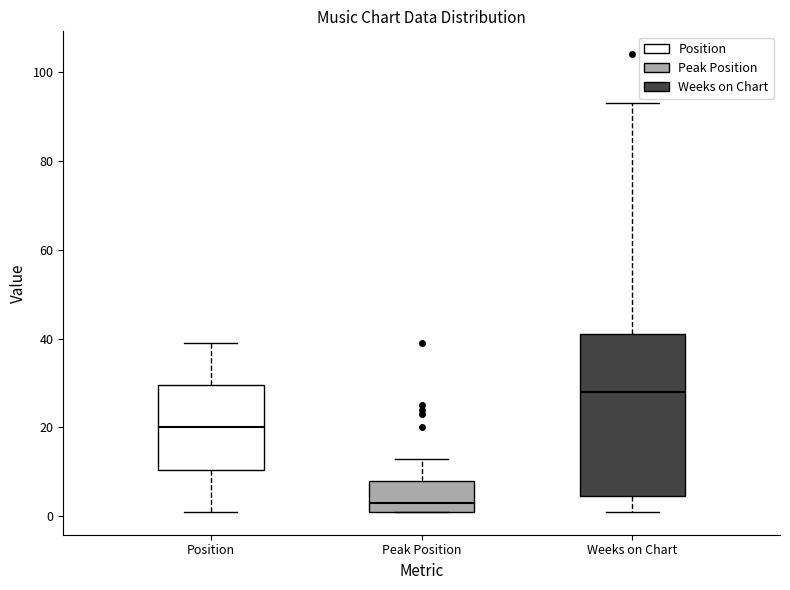

Reading left to right, read every box against the y-axis: the position of its median line, the range the box covers, and the ends of its whiskers. The values are not printed on the chart, so give them approximately, as read against the axis.

Position: median 20, box 10 to 30, whiskers 2 to 40
Peak Position: median 4, box 2 to 8, whiskers 2 to 14
Weeks on Chart: median 28, box 4 to 42, whiskers 2 to 94